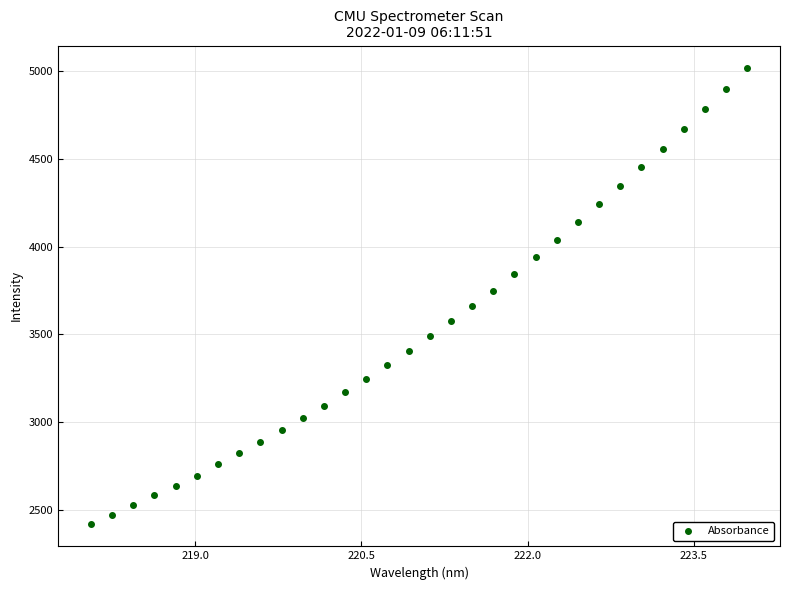

What is the range of Y values (max minus min)?

2592.8